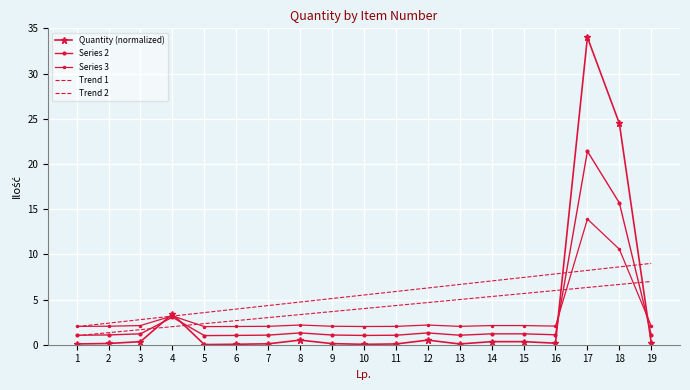

What is the greatest value displayed?

34.0